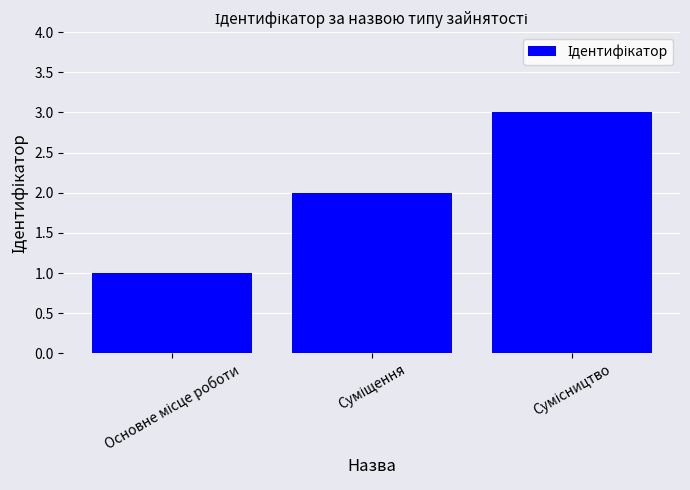

What is the sum of all values?

6